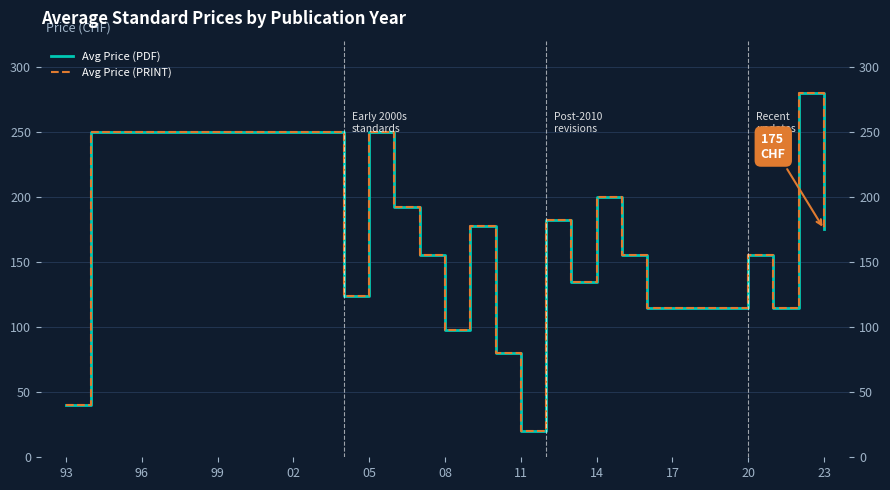

True or false: Avg Price (PDF) and Avg Price (PRINT) cross at least once.

False